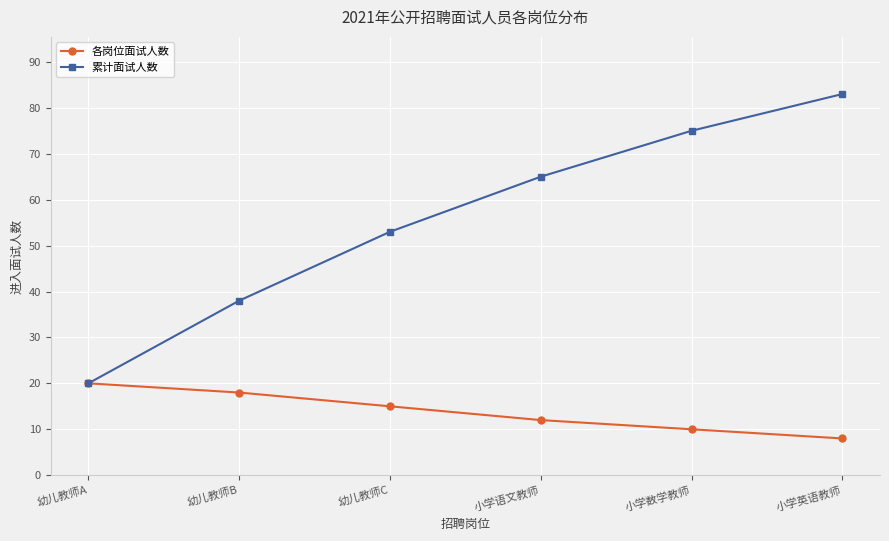

How many series are shown in this chart?

2